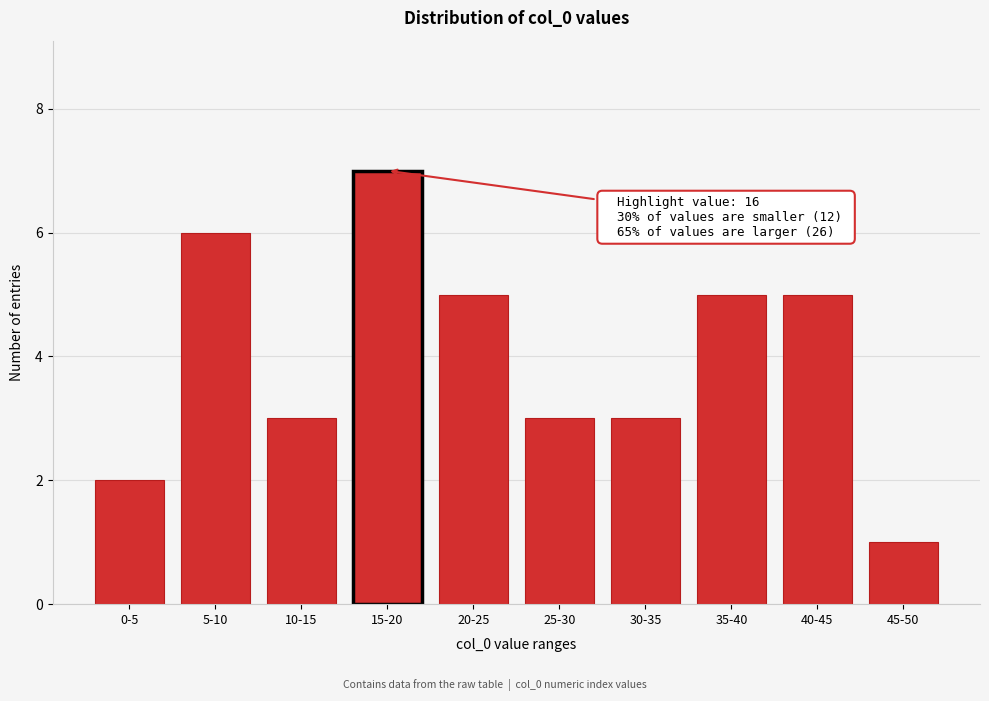

Reading right to left, list all the values displayed in this chart.

45-50=1	40-45=5	35-40=5	30-35=3	25-30=3	20-25=5	15-20=7	10-15=3	5-10=6	0-5=2